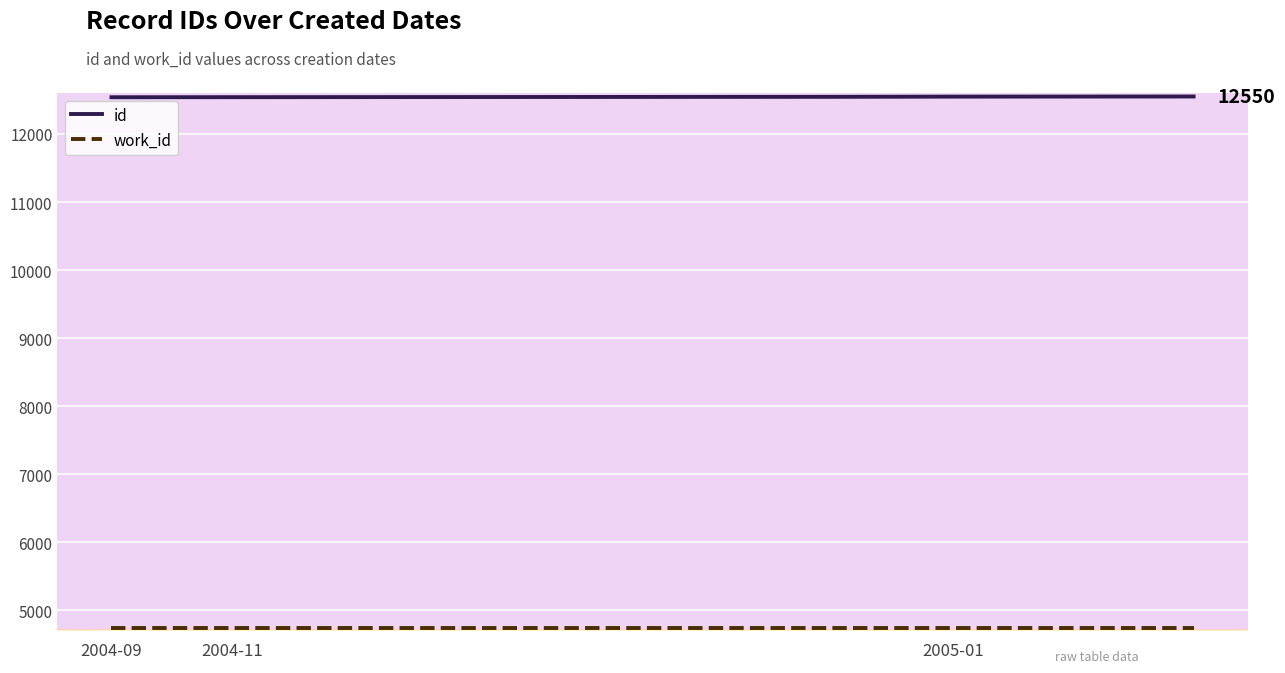

Which series has the largest total across all categories?

id